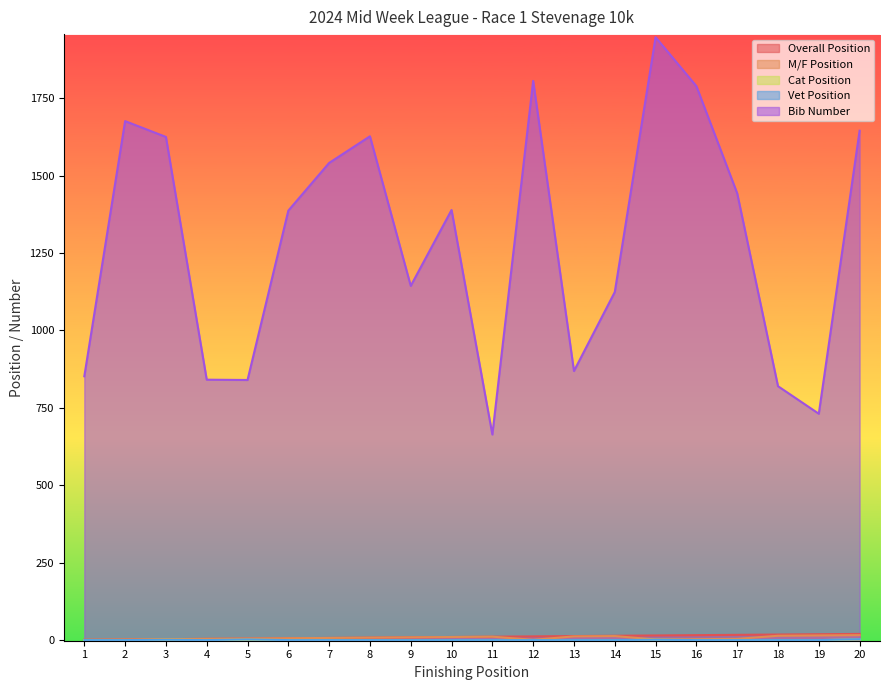

Reading left to right, extract all data points from this chart.

Overall Position: 1	2	3	4	5	6	7	8	9	10	11	12	13	14	15	16	17	18	19	20
M/F Position: 1	2	3	4	5	6	7	8	9	10	11	1	12	13	2	3	4	14	15	16
Cat Position: 0	0	1	0	1	0	0	0	0	0	0	0	0	0	1	0	0	0	0	2
Vet Position: 0	0	1	0	2	0	0	0	0	0	0	0	0	0	1	0	0	0	0	3
Bib Number: 852	1676	1625	841	840	1387	1541	1627	1144	1389	664	1806	869	1124	1947	1789	1443	820	731	1645